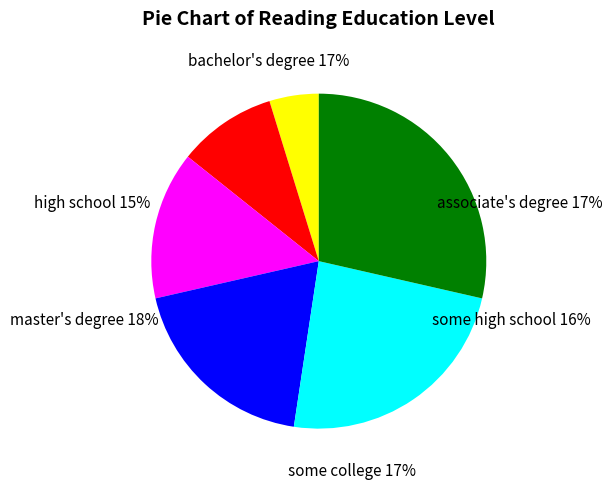

What percentage is the 6 slice, to the nearest percent?

29%